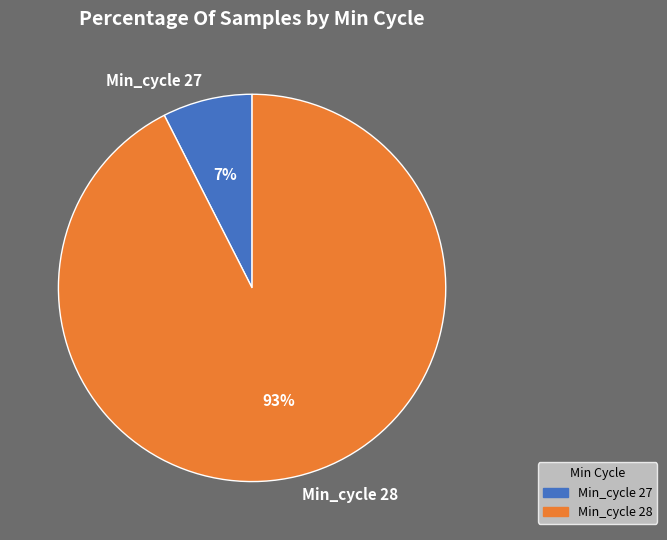

To the nearest percent, what portion does Min_cycle 27 represent?

7%